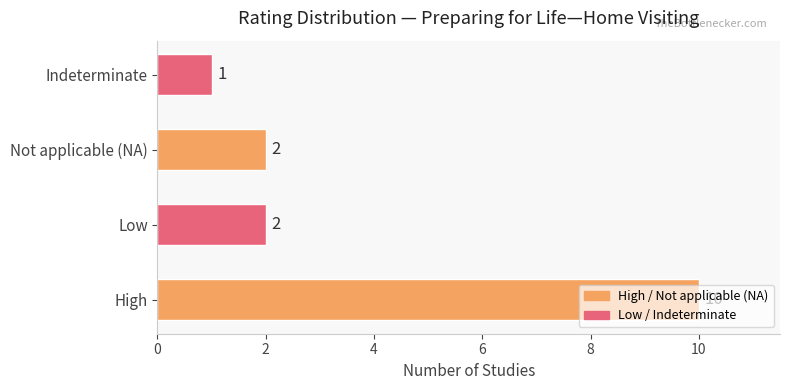

What is the minimum value shown in the chart?

1